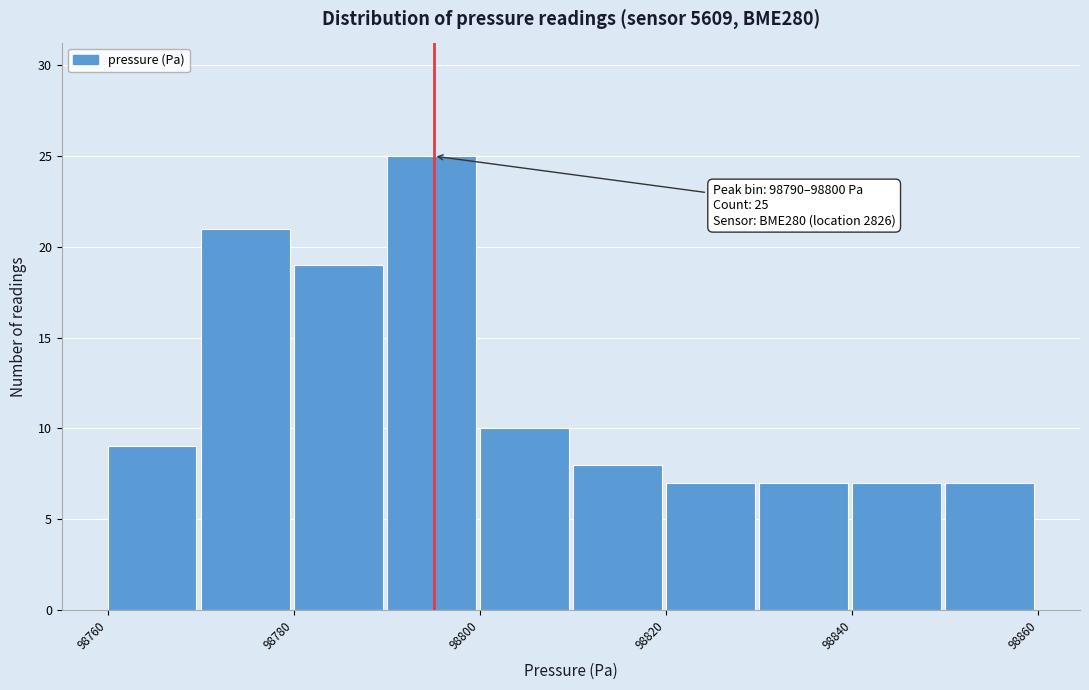

Over which range of the x-axis is the bar tallest?

98790 to 98800